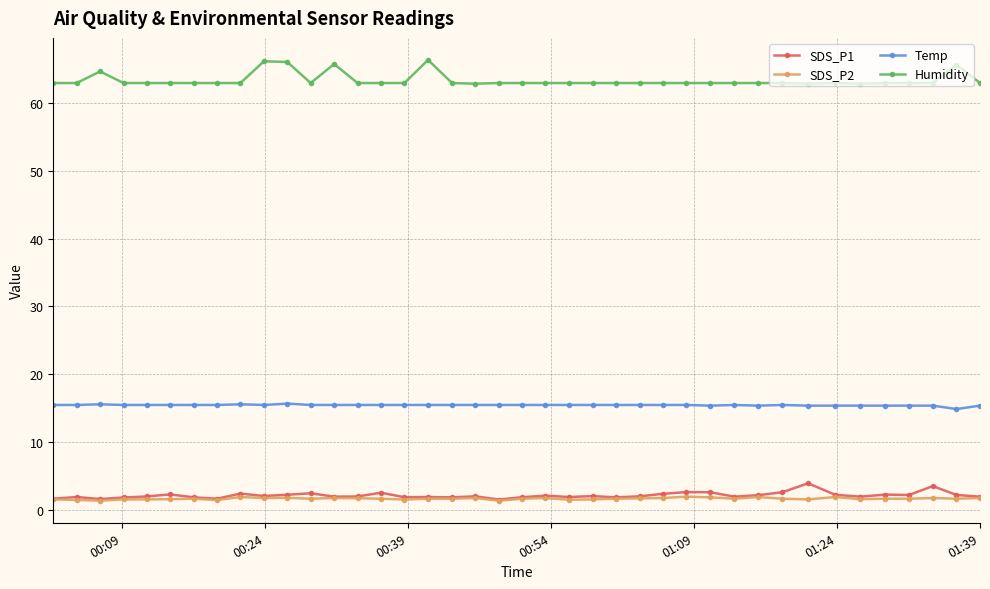

Rank the series by their maximum value, from lowest to highest.

SDS_P2, SDS_P1, Temp, Humidity